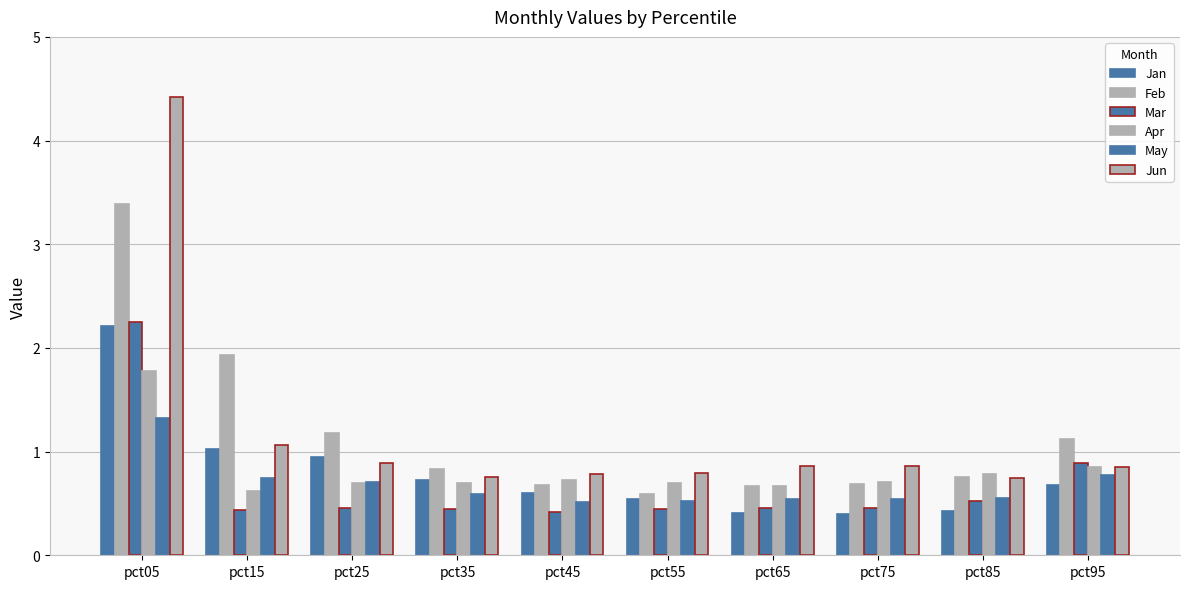

Reading right to left, transcribe all the data shown in this chart.

Jan: pct95=0.7	pct85=0.4	pct75=0.4	pct65=0.4	pct55=0.5	pct45=0.6	pct35=0.7	pct25=0.9	pct15=1.0	pct05=2.2
Feb: pct95=1.1	pct85=0.8	pct75=0.7	pct65=0.7	pct55=0.6	pct45=0.7	pct35=0.8	pct25=1.2	pct15=1.9	pct05=3.4
Mar: pct95=0.9	pct85=0.5	pct75=0.5	pct65=0.5	pct55=0.4	pct45=0.4	pct35=0.4	pct25=0.5	pct15=0.4	pct05=2.3
Apr: pct95=0.8	pct85=0.8	pct75=0.7	pct65=0.7	pct55=0.7	pct45=0.7	pct35=0.7	pct25=0.7	pct15=0.6	pct05=1.8
May: pct95=0.8	pct85=0.6	pct75=0.5	pct65=0.5	pct55=0.5	pct45=0.5	pct35=0.6	pct25=0.7	pct15=0.7	pct05=1.3
Jun: pct95=0.9	pct85=0.7	pct75=0.9	pct65=0.9	pct55=0.8	pct45=0.8	pct35=0.8	pct25=0.9	pct15=1.1	pct05=4.4